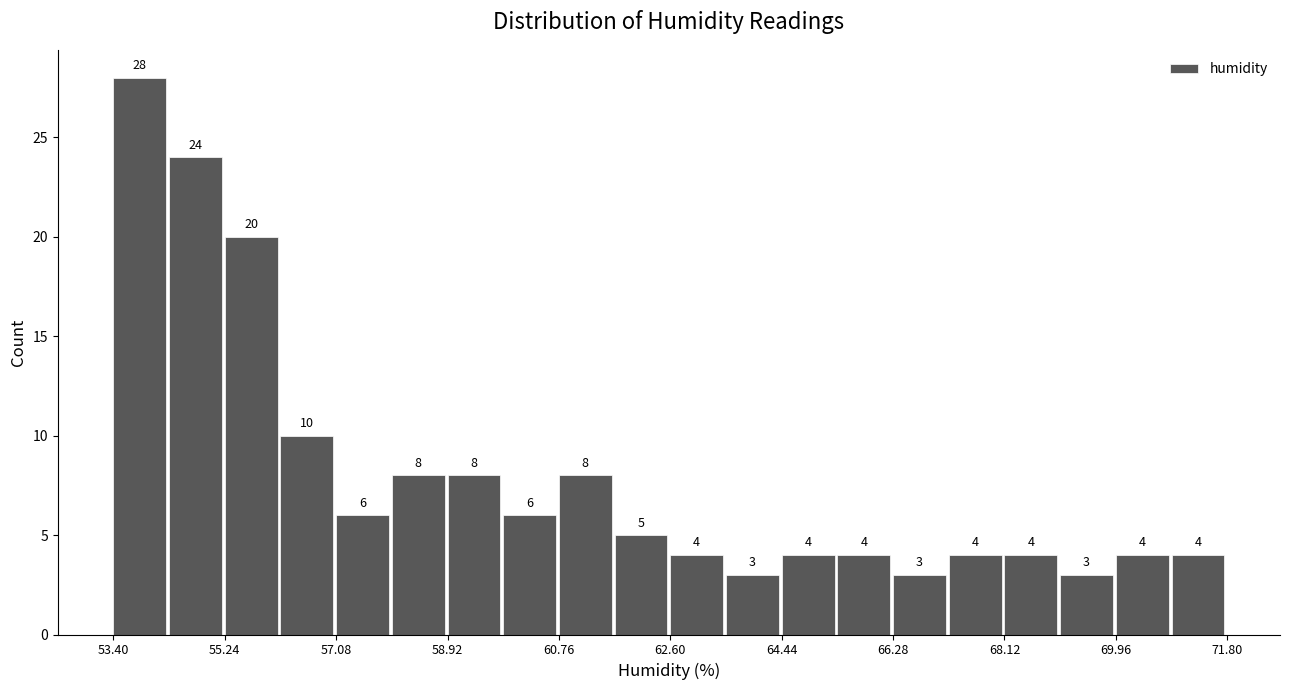

How tall is the bar that spans 62.60 to 63.52 on the x-axis? The bar edges are not printed on the chart, so give them approximately, as read against the axis.

4